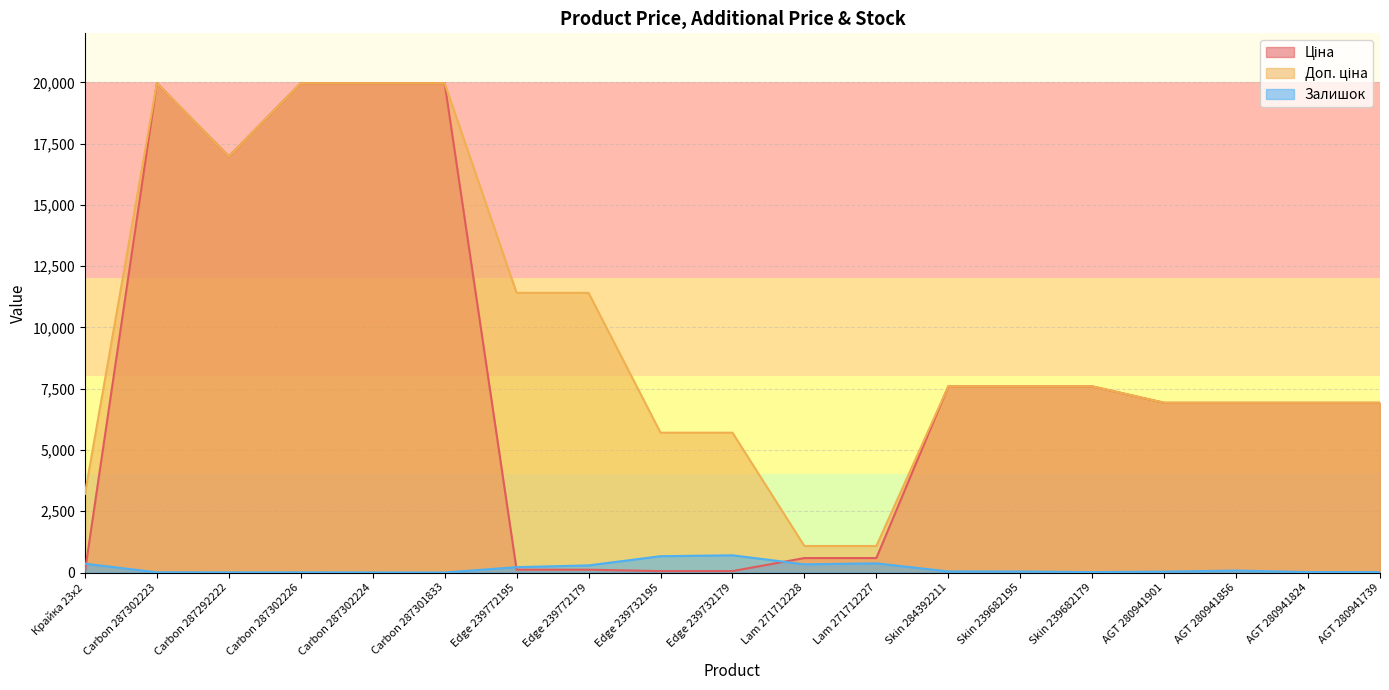

What is the total value across all series at Edge 239772195?

11742.1